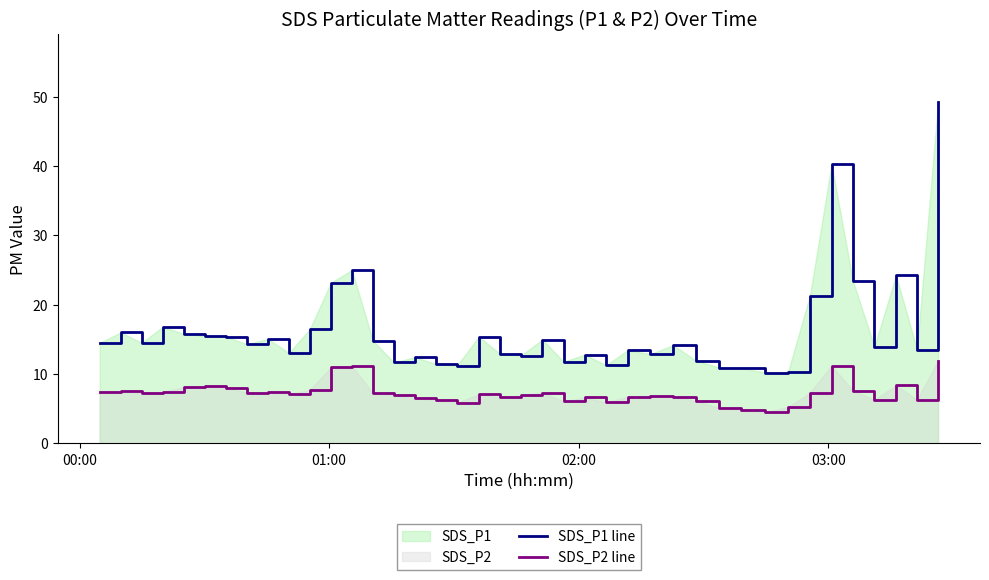

Which series has the largest total across all categories?

SDS_P1 line